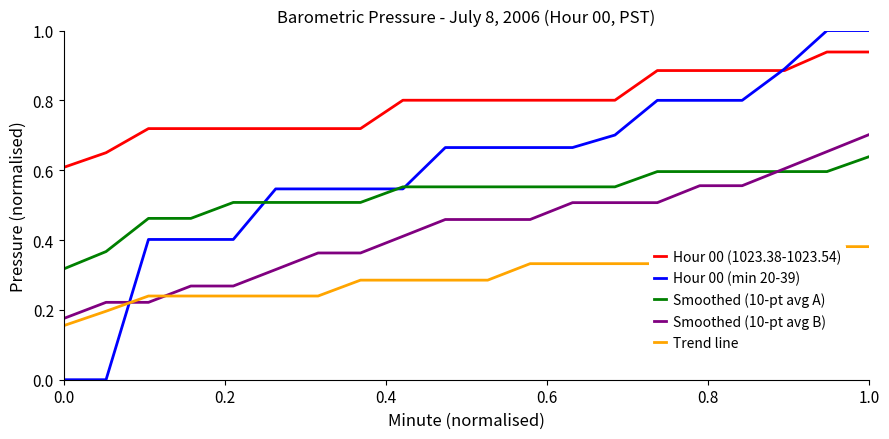

What is the difference between the second highest and minimum values in the Smoothed (10-pt avg A) series?

0.3